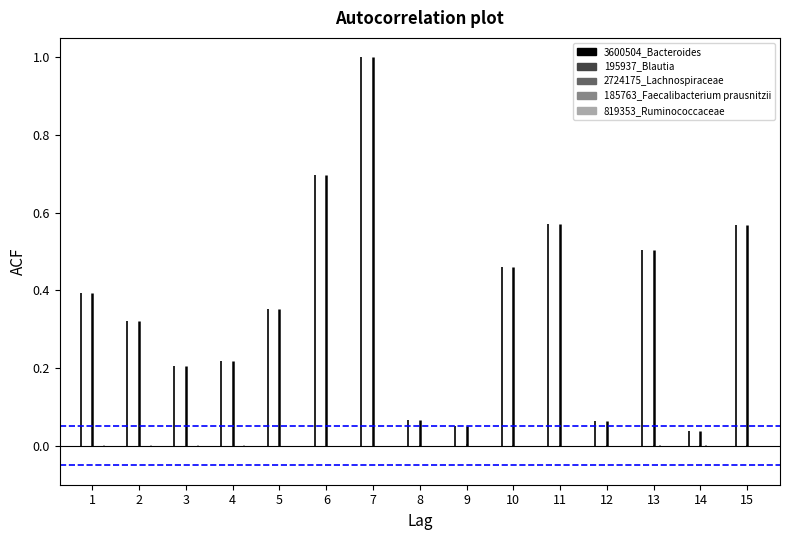

At which category is the sum across all series the highest?

7